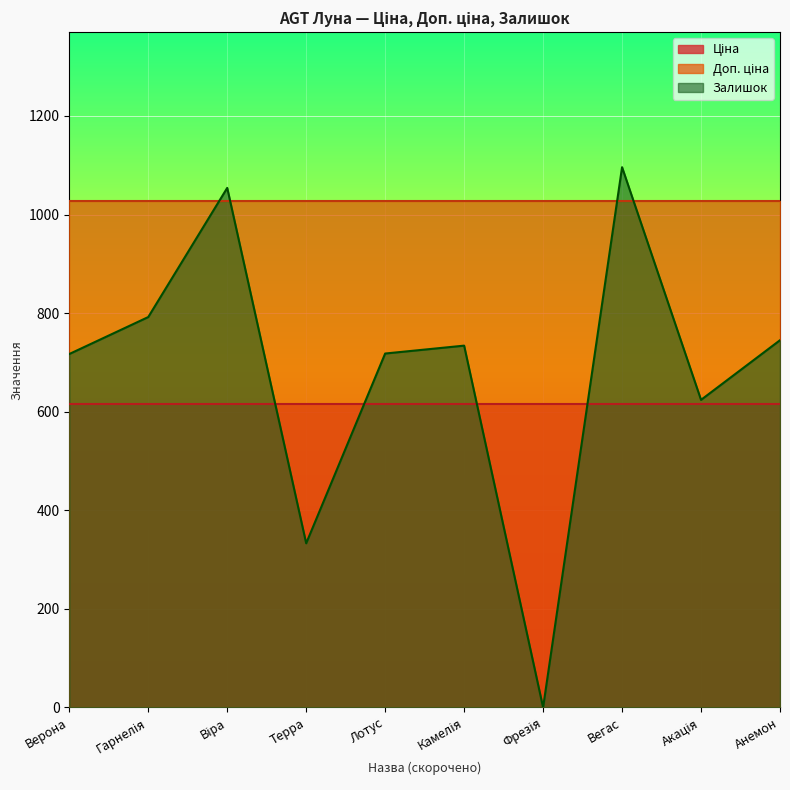

True or false: Доп. ціна has a value of 2282.5 at Фрезія.

False